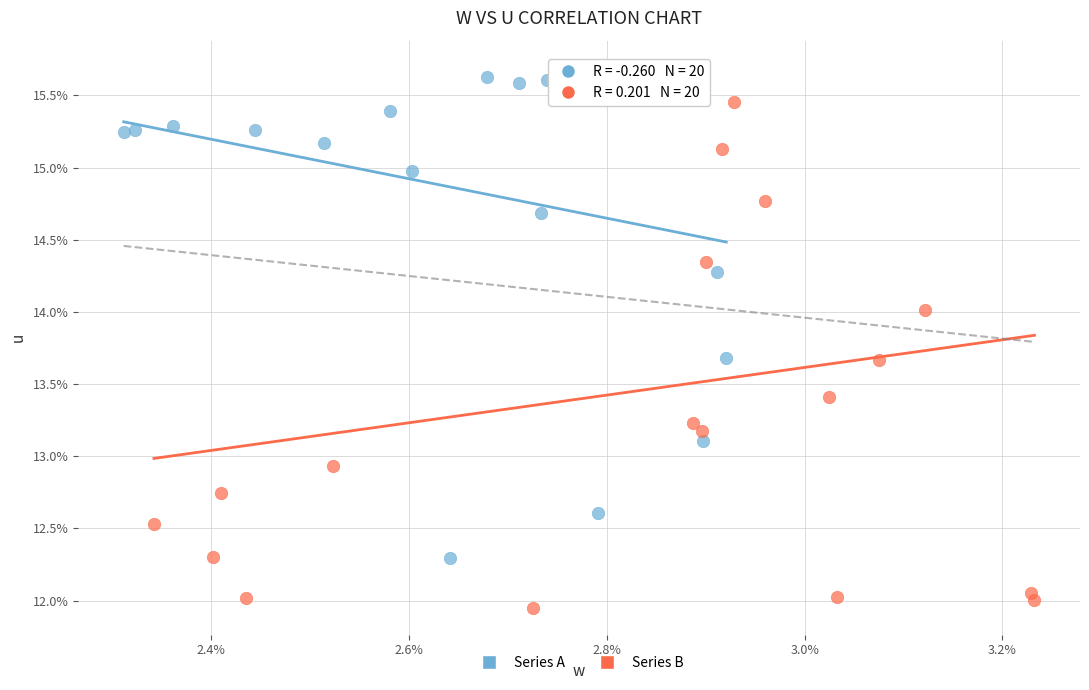

What are all the series names shown in the legend?

Series A, Series B